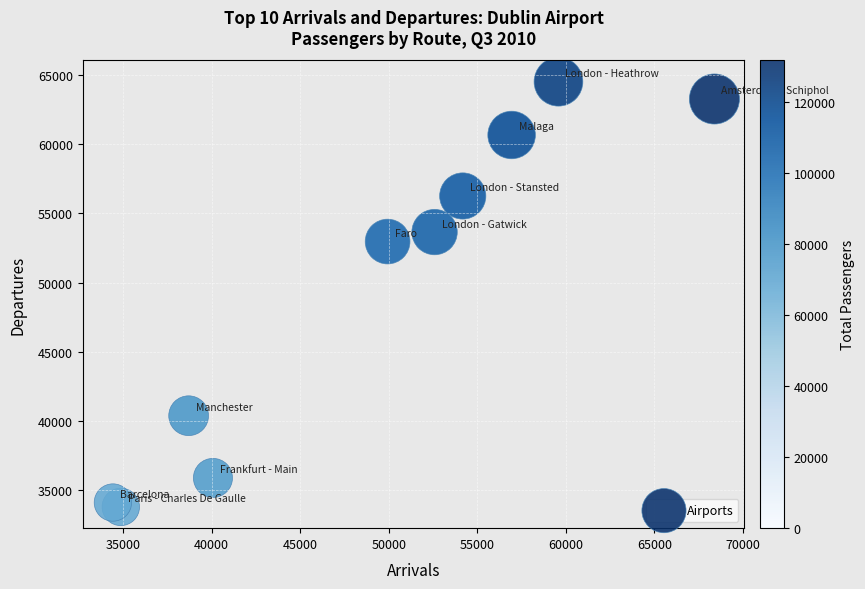

What Y value in the scatter plot is closest to 49156?

52970